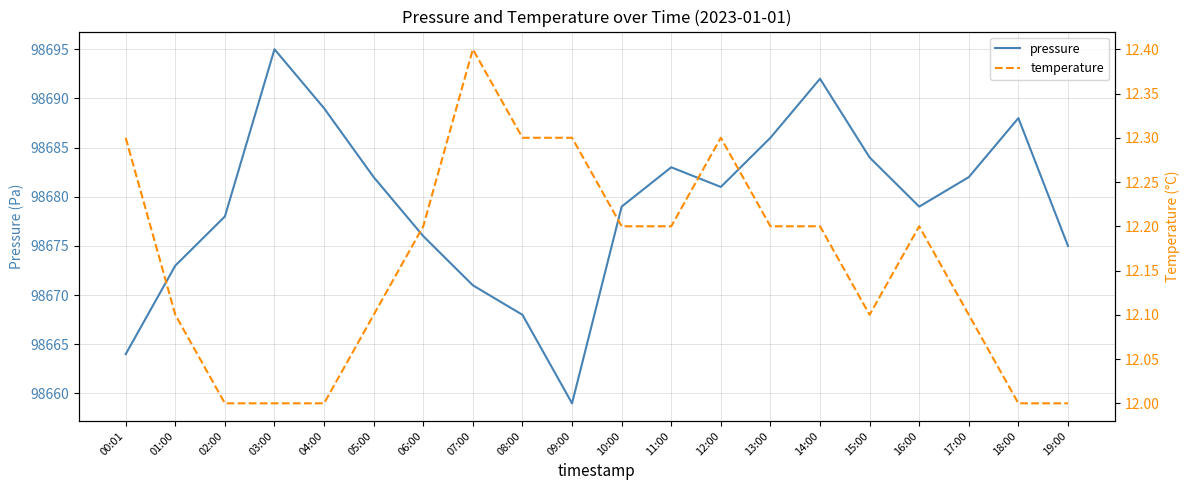

What position from the right is 17:00?

3